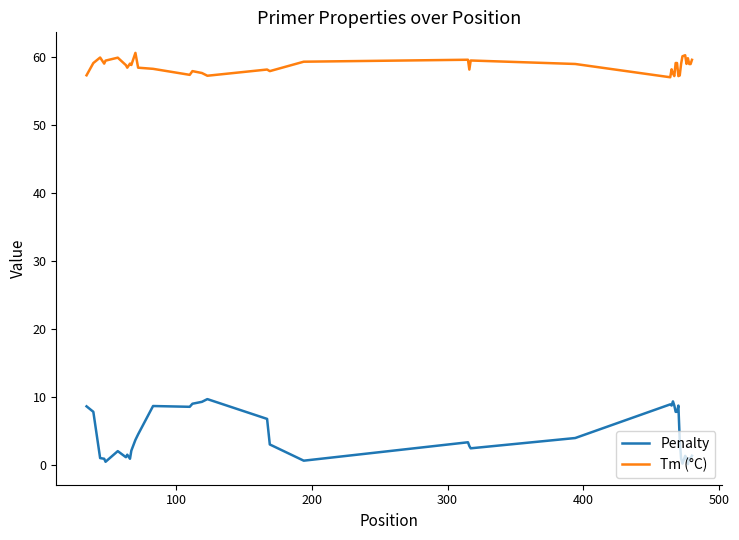

What is the difference between the maximum and second lowest values in the Penalty series?

9.5